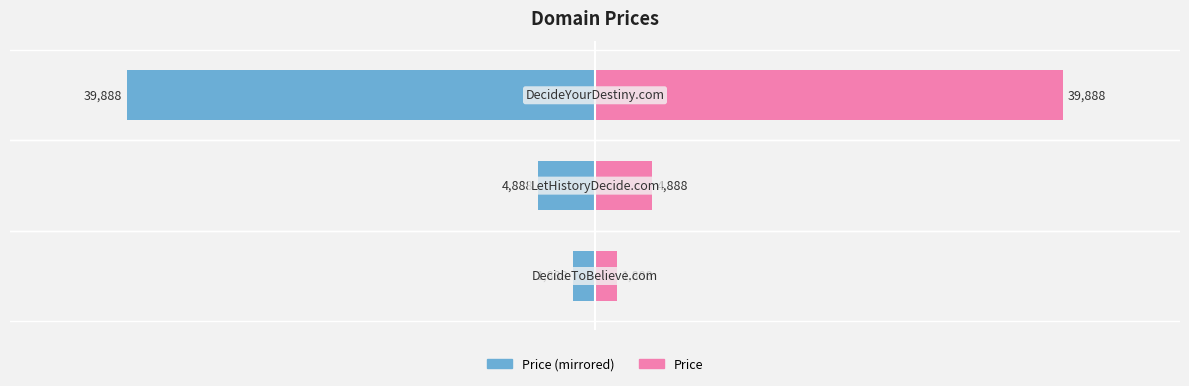

Which series has the widest spread of values?

Price (Left)